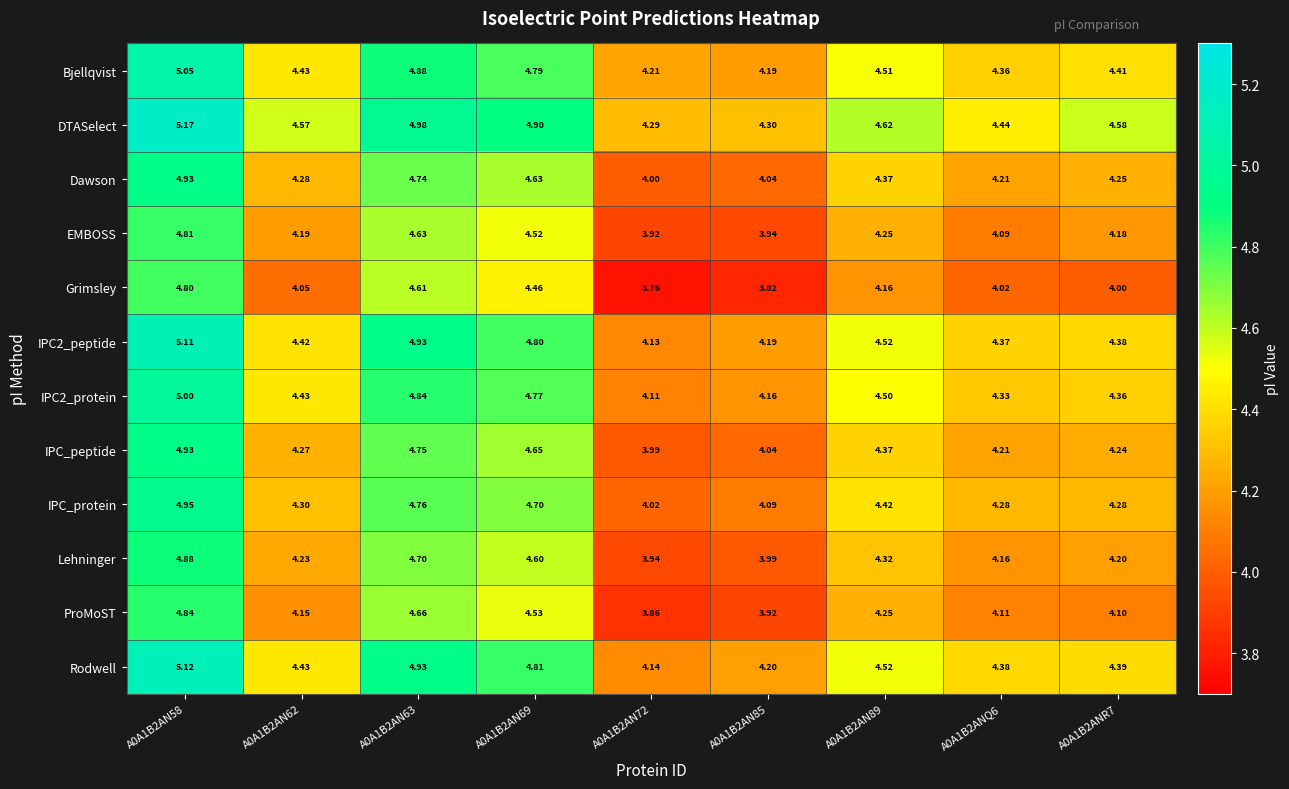

Which series has the largest total across all categories?

DTASelect